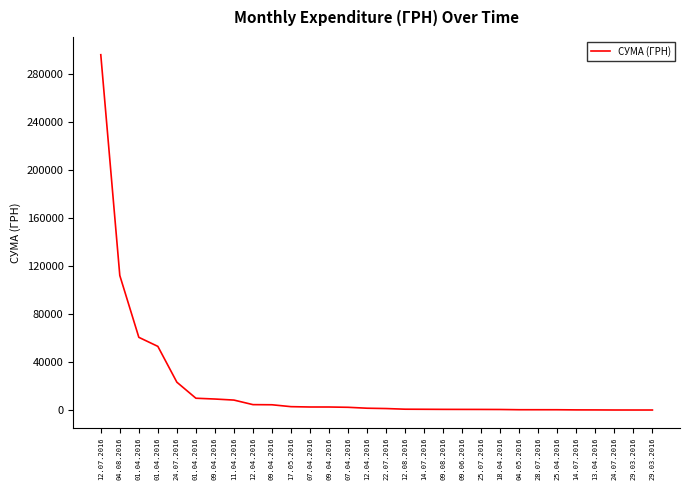

Is it true that the value at 22.07.2016 is 1321.3?

True